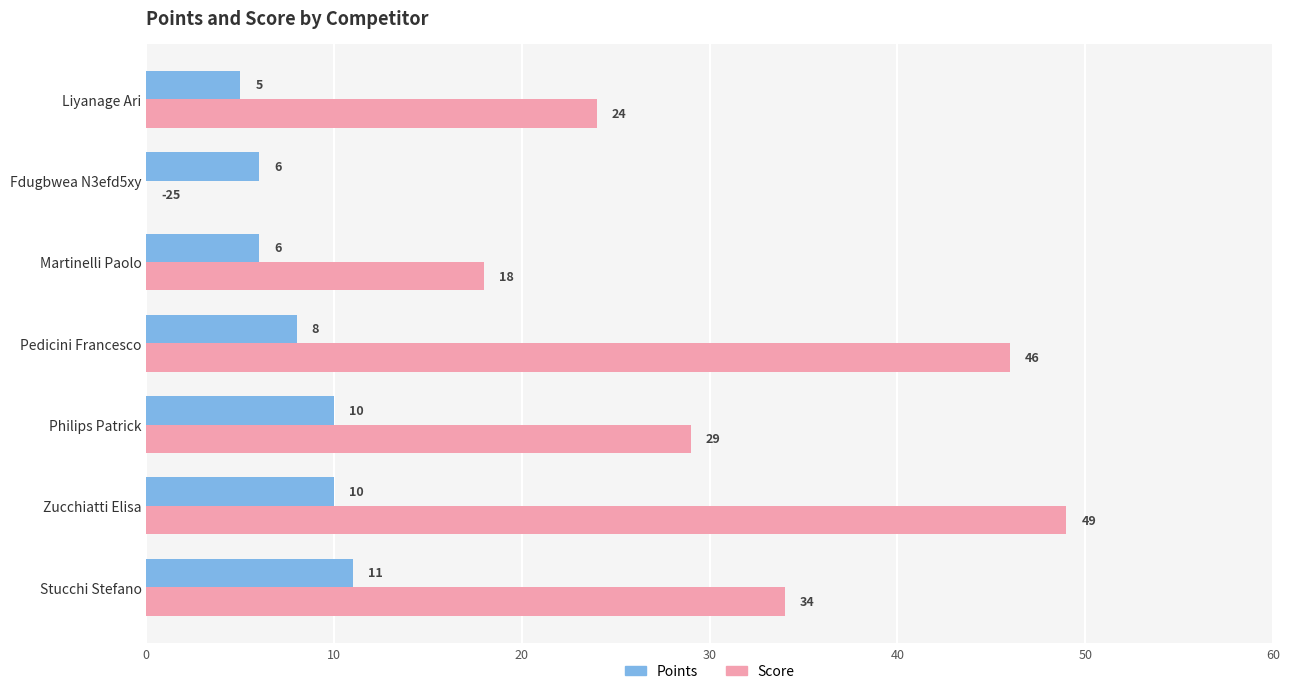

Which series has the largest range (max minus min)?

Score